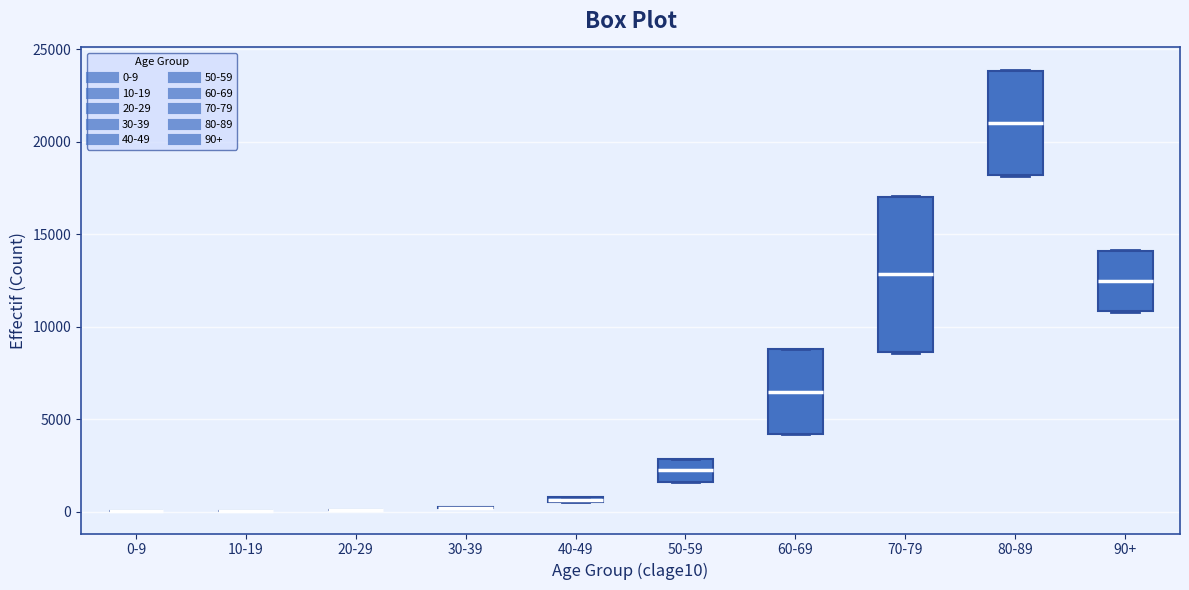

Where is the upper edge of the box for 80-89 on the y-axis? The values are not printed on the chart, so give them approximately, as read against the axis.

24000